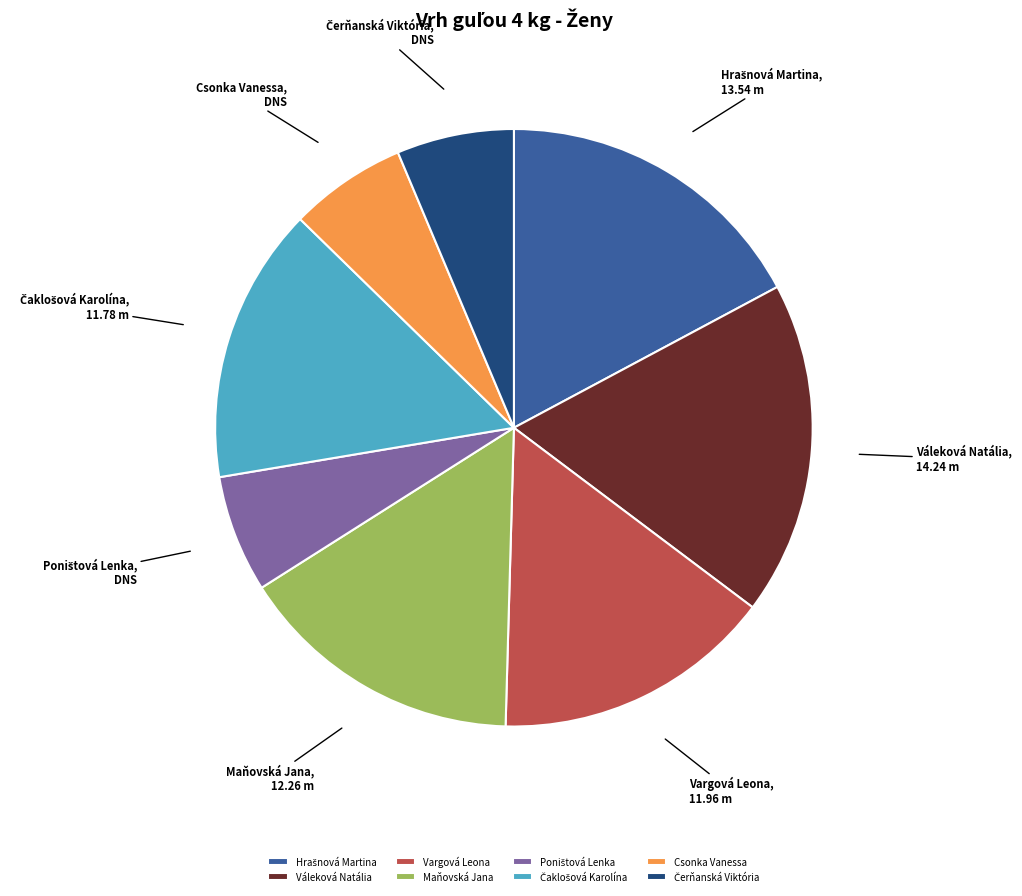

Which has a higher value, Vargová Leona or Csonka Vanessa?

Vargová Leona